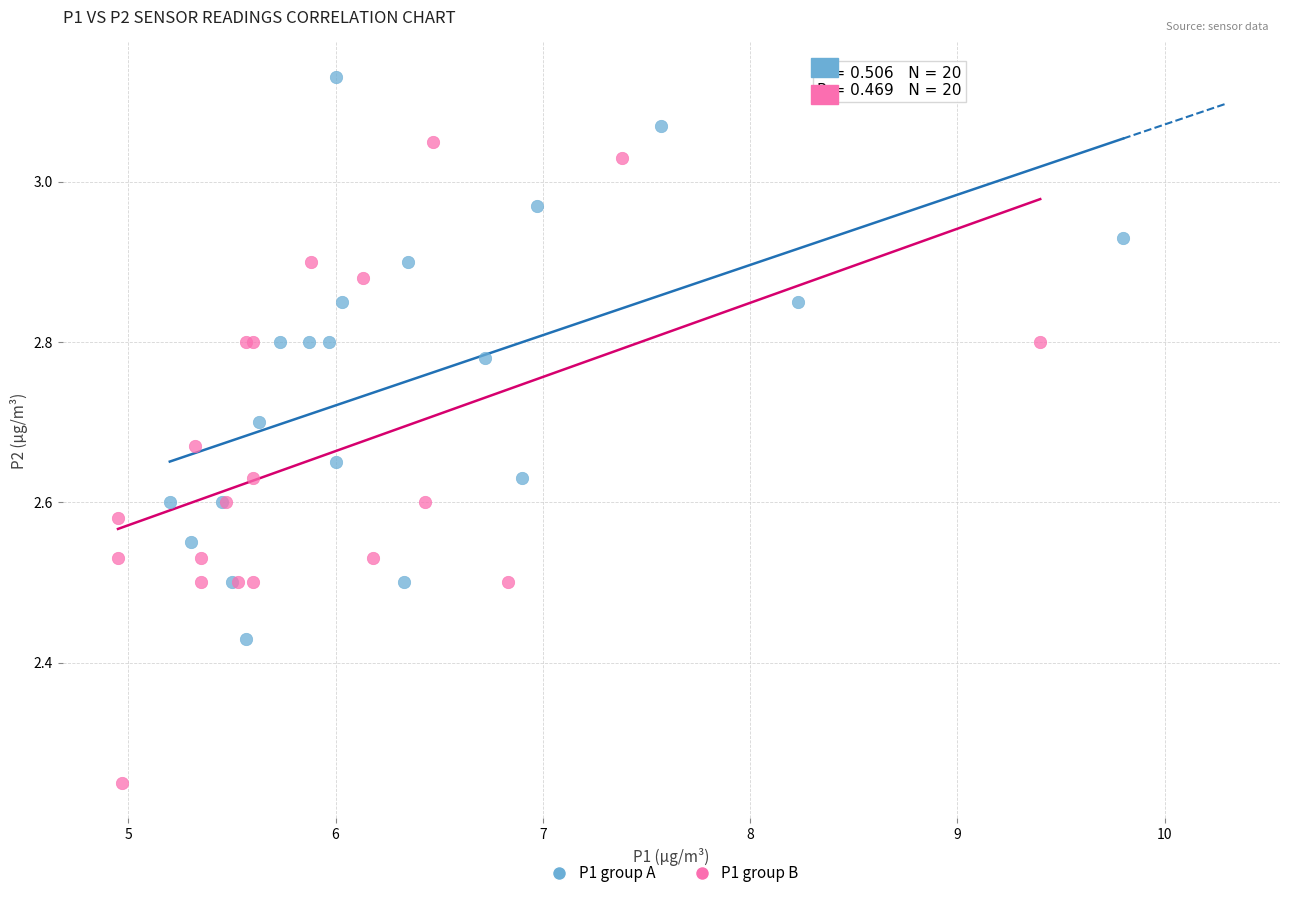

Which series has the widest spread of Y values?

P1 group B